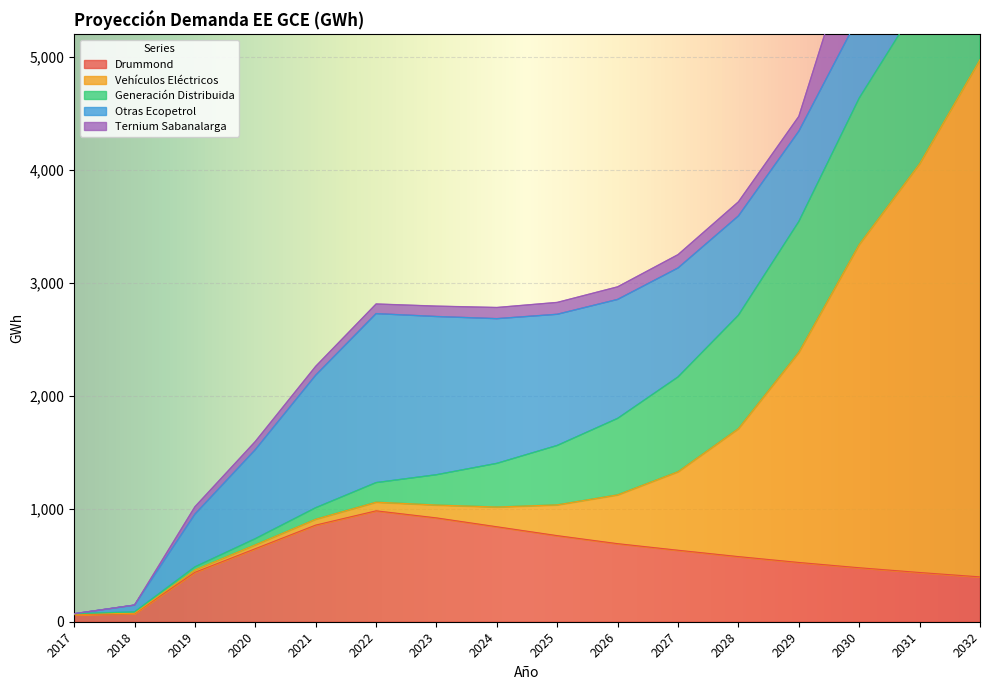

Reading left to right, list all the values displayed in this chart.

Drummond: 2017=62.5	2018=71.6	2019=437.6	2020=646.7	2021=855.8	2022=982.1	2023=919.5	2024=841.0	2025=762.4	2026=691.3	2027=633.1	2028=576.8	2029=524.8	2030=478.1	2031=436.0	2032=397.1
Vehículos Eléctricos: 2017=3.1	2018=3.5	2019=21.2	2020=34.1	2021=51.6	2022=76.4	2023=113.8	2024=174.6	2025=272.5	2026=432.1	2027=695.0	2028=1133.0	2029=1861.0	2030=2862.4	2031=3619.5	2032=4579.8
Generación Distribuida: 2017=5.1	2018=12.1	2019=26.8	2020=54.5	2021=101.8	2022=173.3	2023=268.3	2024=386.6	2025=525.9	2026=677.1	2027=839.3	2028=1004.4	2029=1157.6	2030=1295.9	2031=1434.2	2032=1553.6
Otras Ecopetrol: 2017=0.0	2018=60.2	2019=466.7	2020=788.2	2021=1173.5	2022=1496.2	2023=1400.8	2024=1281.2	2025=1161.5	2026=1053.2	2027=964.6	2028=878.7	2029=799.6	2030=728.3	2031=664.2	2032=605.0
Ternium Sabanalarga: 2017=0.0	2018=0.0	2019=65.7	2020=72.5	2021=78.8	2022=85.4	2023=92.0	2024=98.8	2025=105.1	2026=111.7	2027=118.3	2028=125.2	2029=131.4	2030=804.8	2031=827.8	2032=853.1